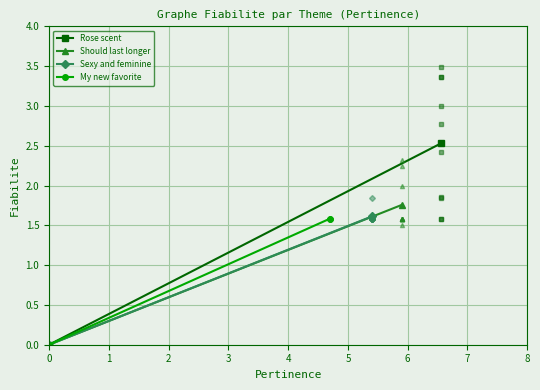

What is the highest value of the My new favorite series?

1.6